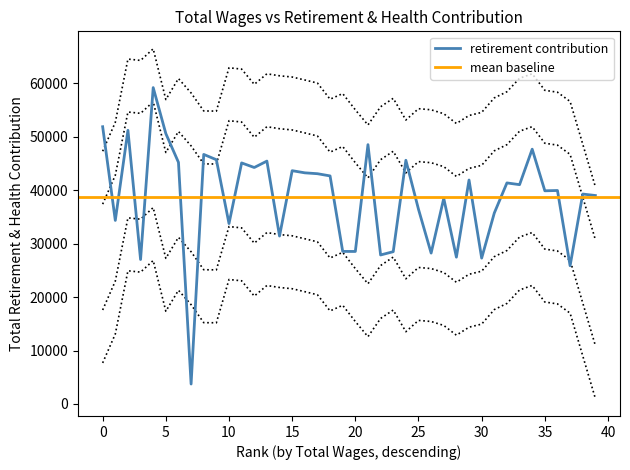

The value at 31 is 21232. True or false?

False